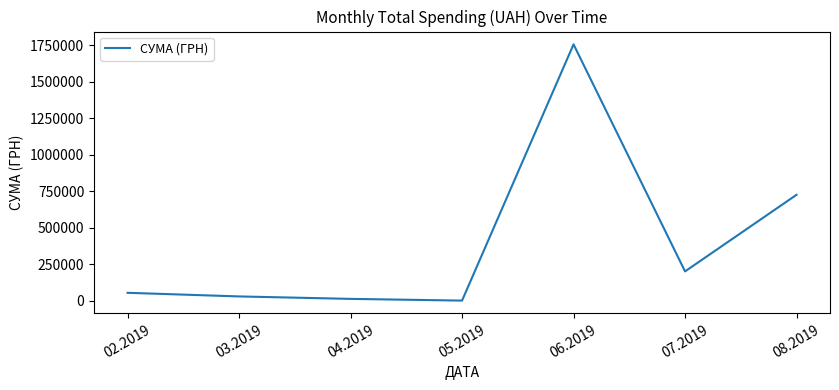

Reading left to right, what are all the values shown in this chart?

54221.0	29387.4	12650.0	868.6	1754418.8	200674.3	725038.8